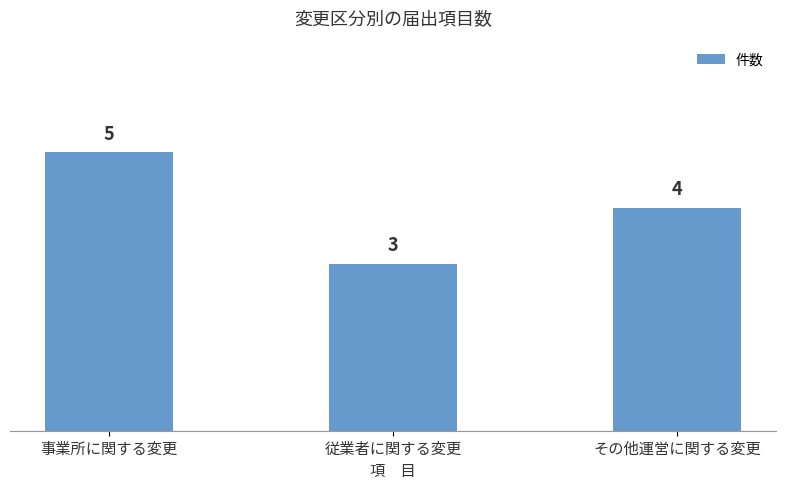

Is it true that the value at 従業者に関する変更 is 5?

False